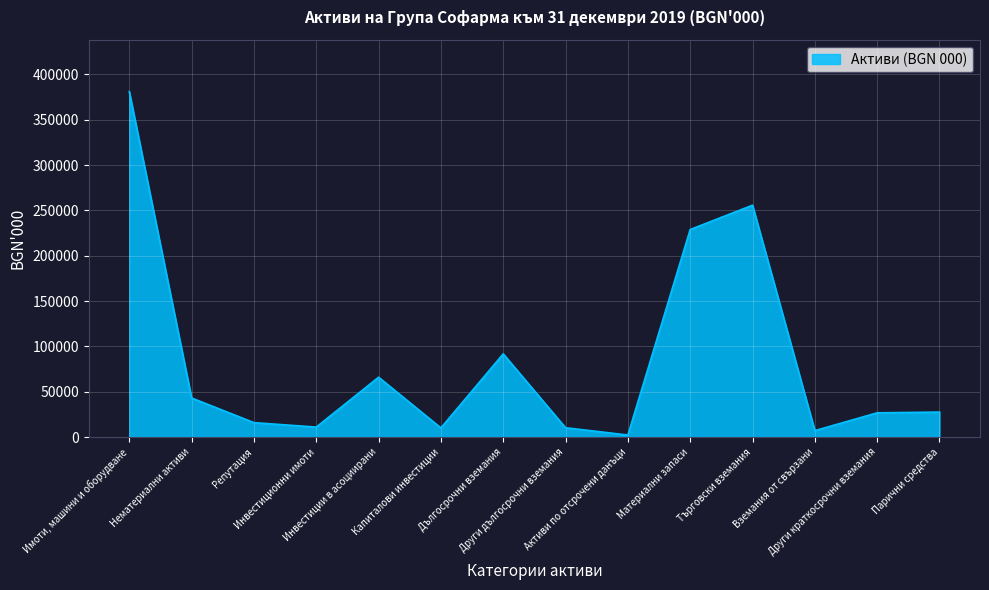

What is the average value?

84118